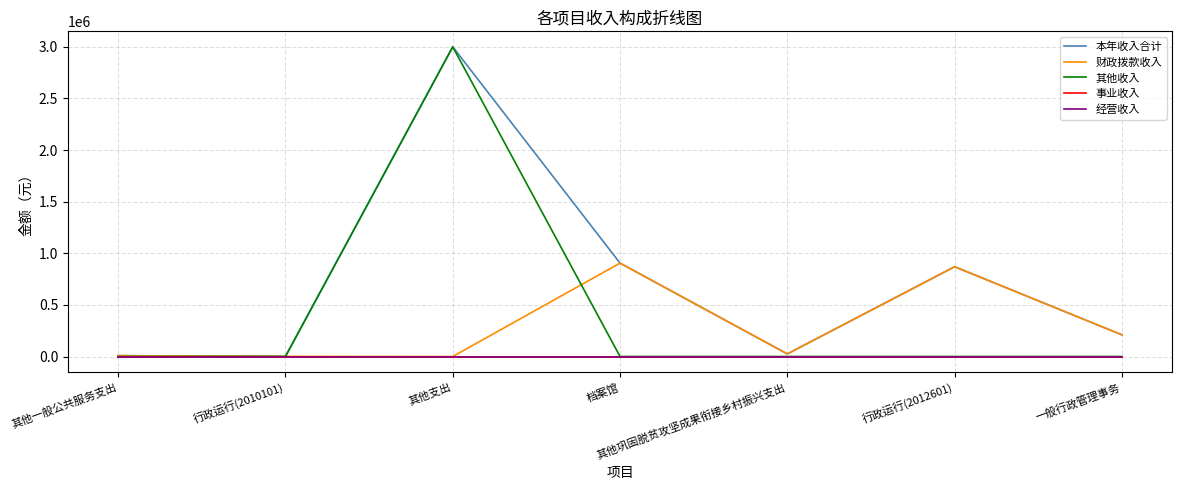

The 财政拨款收入 series shows 869741.6 at 行政运行(2012601). True or false?

True